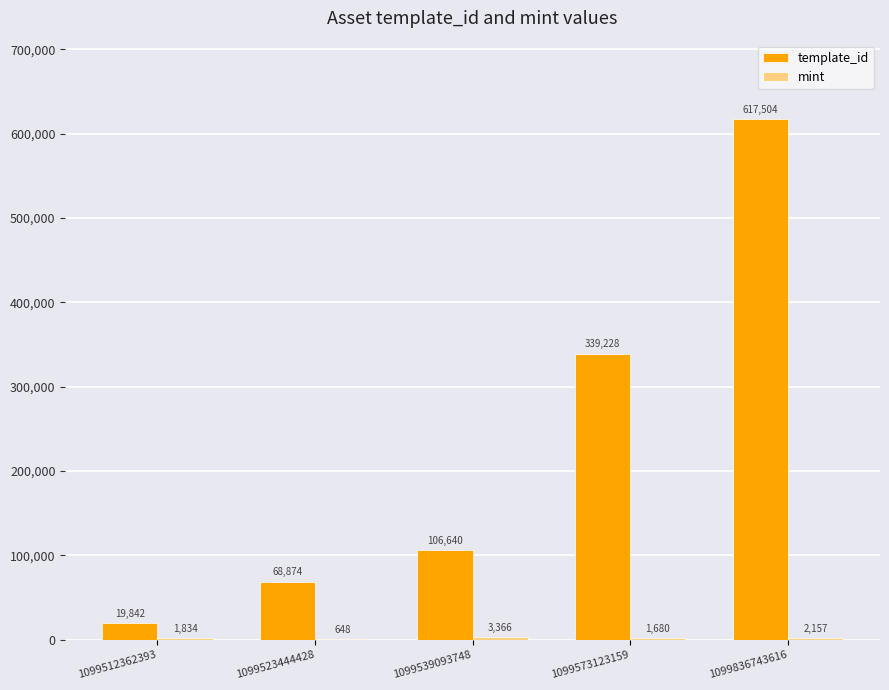

At which category is the sum across all series the highest?

1099836743616